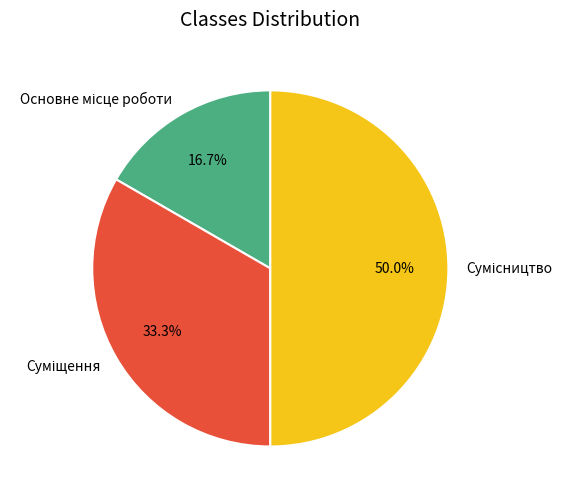

Is it true that Суміщення is 25% of the pie?

False